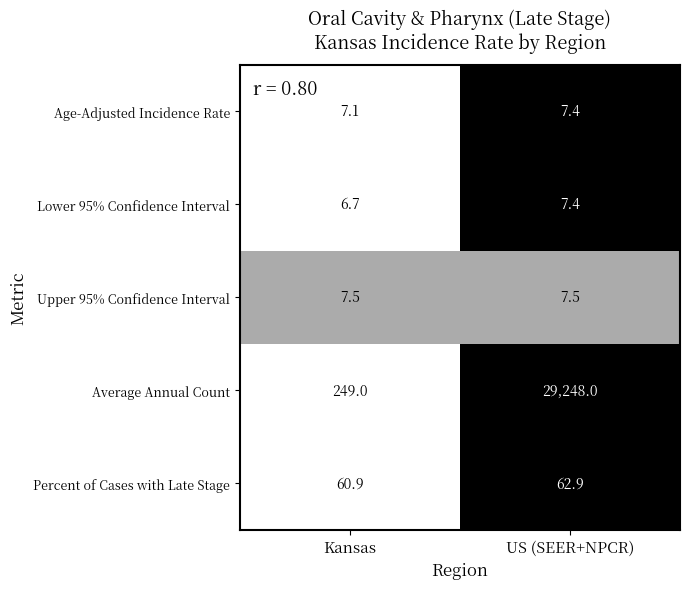

Which category has the lowest value across all series?

Kansas